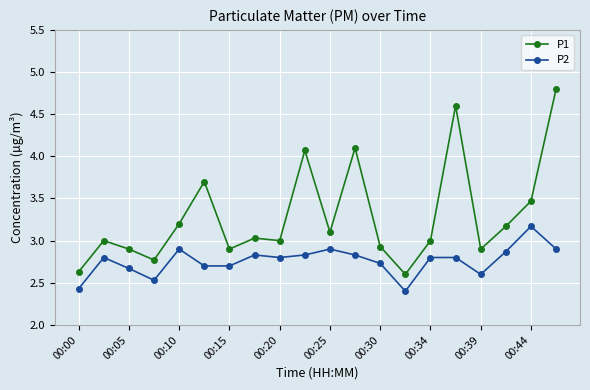

What is the minimum value shown in the chart?

2.4